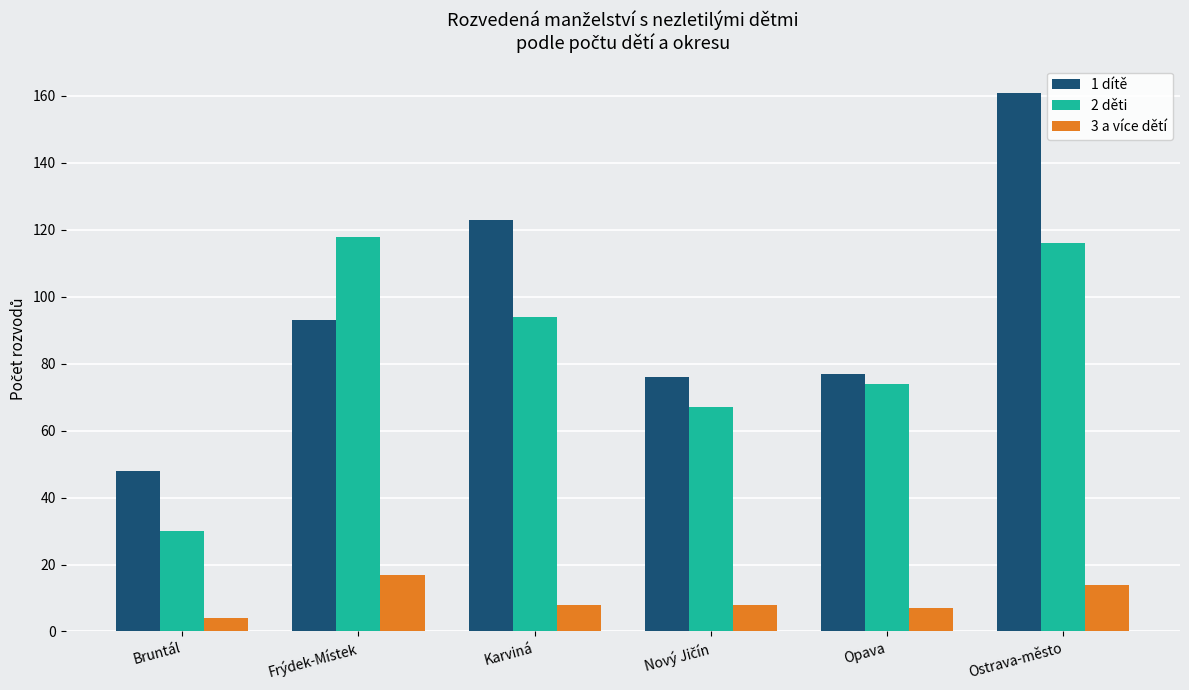

What is the difference between the 2 děti values at Frýdek-Místek and Karviná?

24